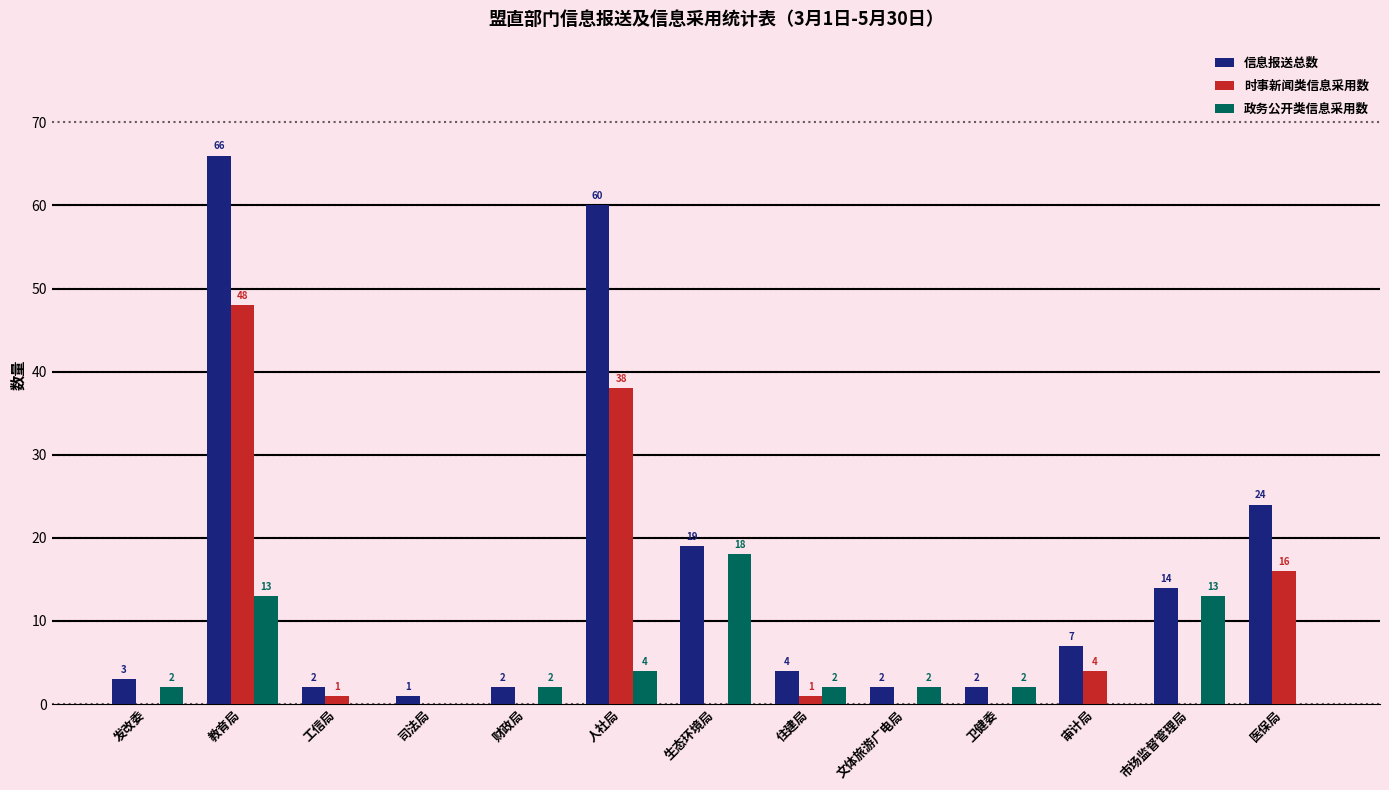

At which label does 政务公开类信息采用数 reach its peak?

生态环境局